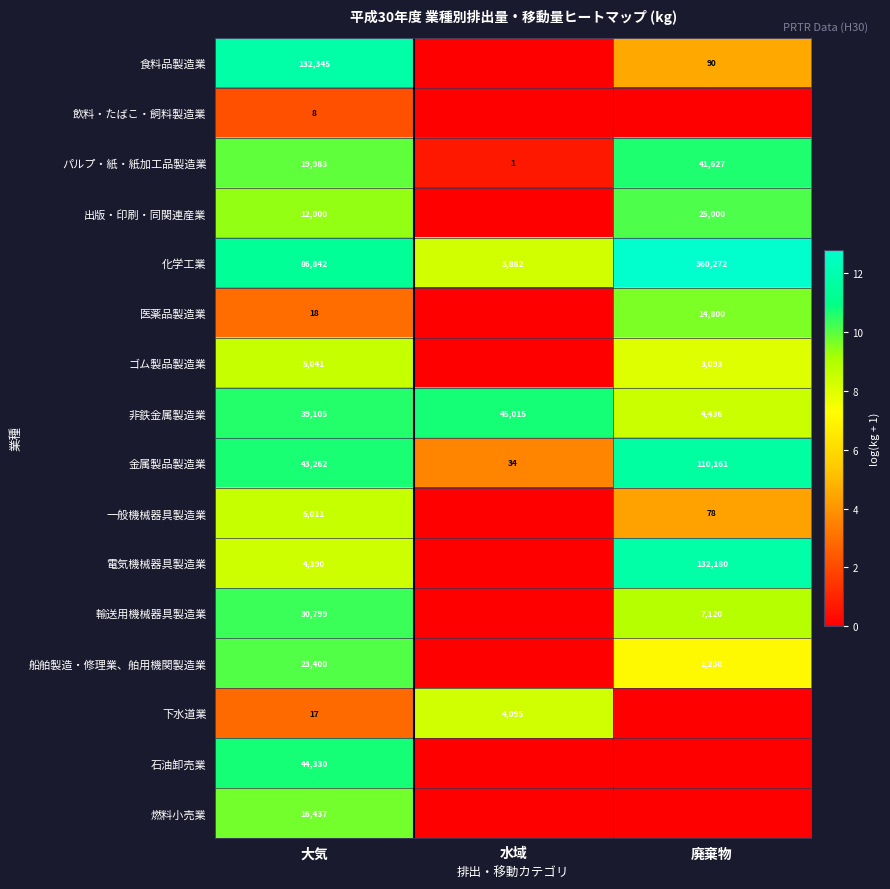

Which category has the lowest value across all series?

水域